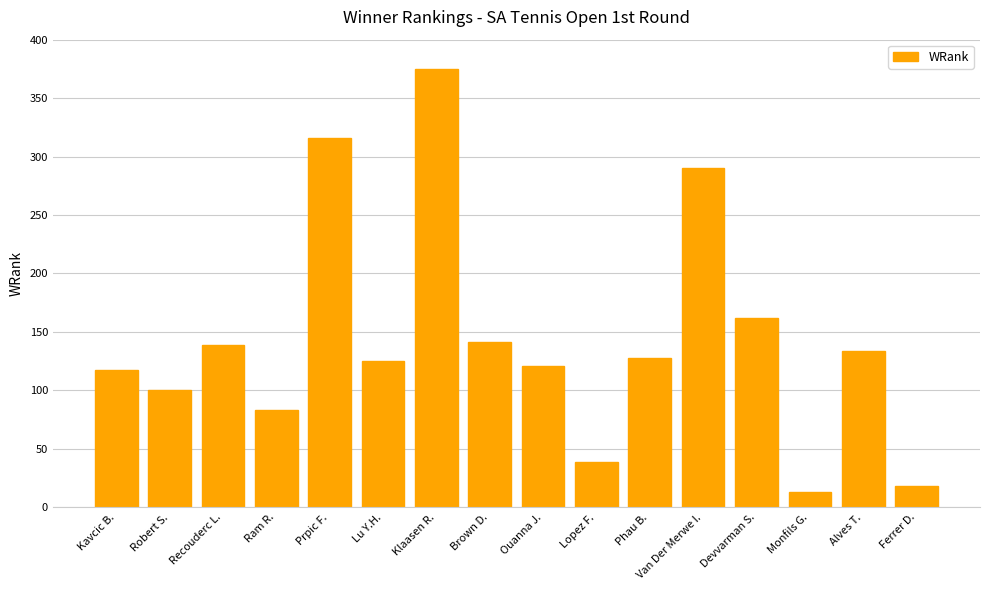

What is the label of the 12th bar from the right?

Prpic F.